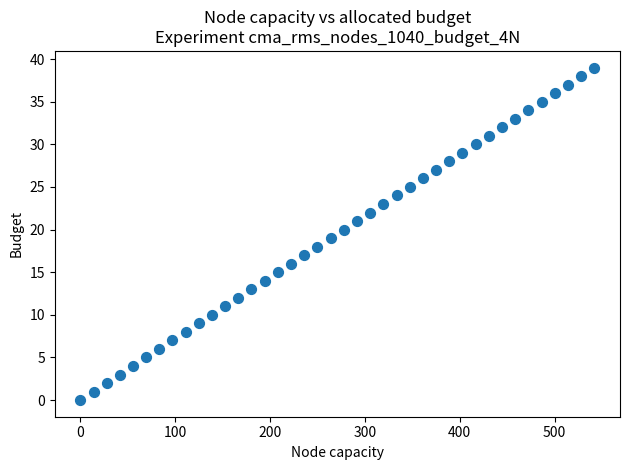

What is the range of Y values (max minus min)?

39